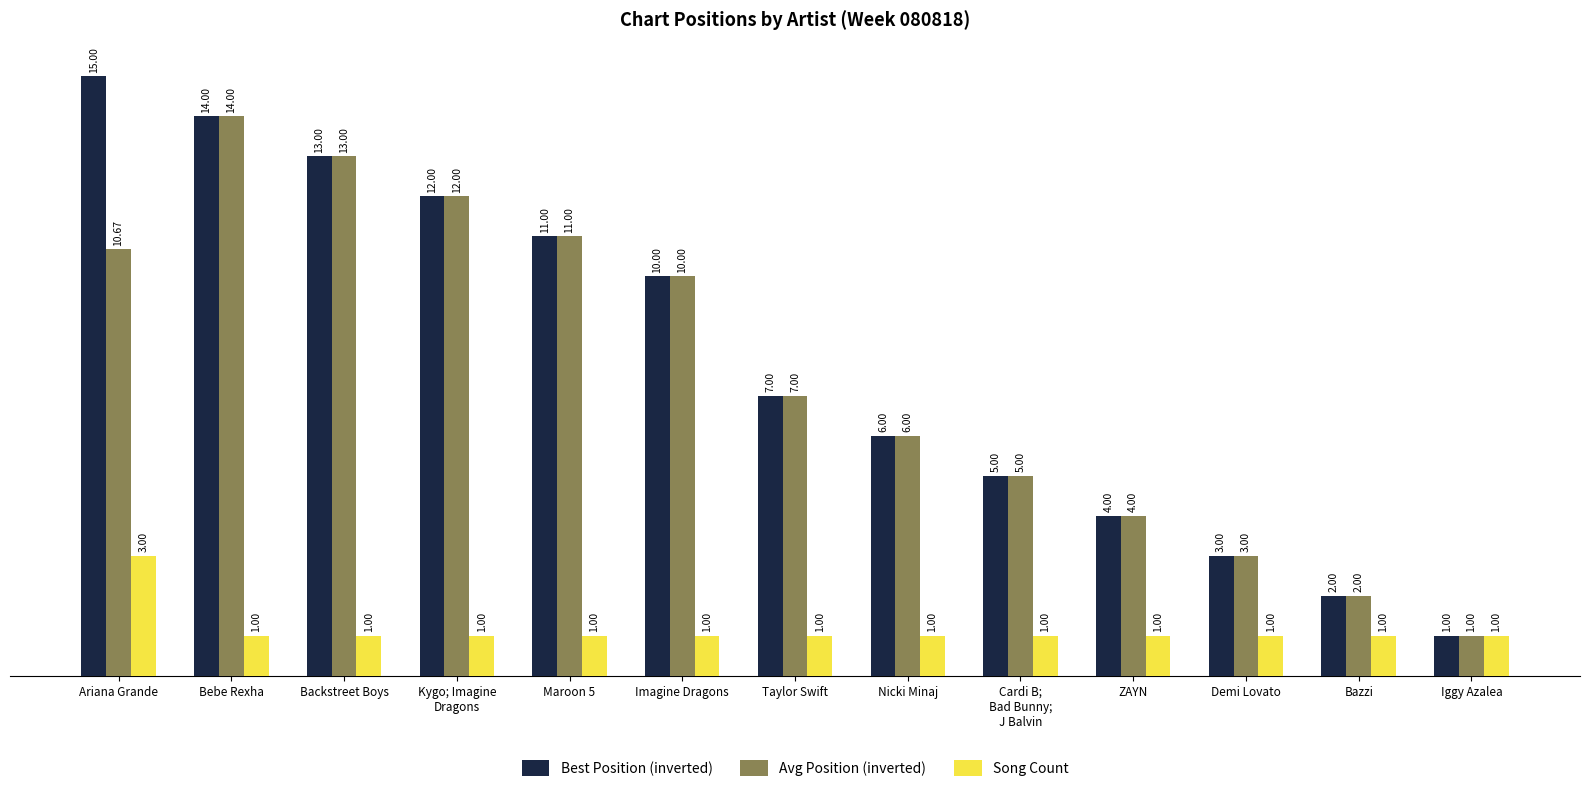

Reading right to left, extract all data points from this chart.

Best Position (inverted): Iggy Azalea=1.0	Bazzi=2.0	Demi Lovato=3.0	ZAYN=4.0	Cardi B;
Bad Bunny;
J Balvin=5.0	Nicki Minaj=6.0	Taylor Swift=7.0	Imagine Dragons=10.0	Maroon 5=11.0	Kygo; Imagine
Dragons=12.0	Backstreet Boys=13.0	Bebe Rexha=14.0	Ariana Grande=15.0
Avg Position (inverted): Iggy Azalea=1.0	Bazzi=2.0	Demi Lovato=3.0	ZAYN=4.0	Cardi B;
Bad Bunny;
J Balvin=5.0	Nicki Minaj=6.0	Taylor Swift=7.0	Imagine Dragons=10.0	Maroon 5=11.0	Kygo; Imagine
Dragons=12.0	Backstreet Boys=13.0	Bebe Rexha=14.0	Ariana Grande=10.7
Song Count: Iggy Azalea=1.0	Bazzi=1.0	Demi Lovato=1.0	ZAYN=1.0	Cardi B;
Bad Bunny;
J Balvin=1.0	Nicki Minaj=1.0	Taylor Swift=1.0	Imagine Dragons=1.0	Maroon 5=1.0	Kygo; Imagine
Dragons=1.0	Backstreet Boys=1.0	Bebe Rexha=1.0	Ariana Grande=3.0